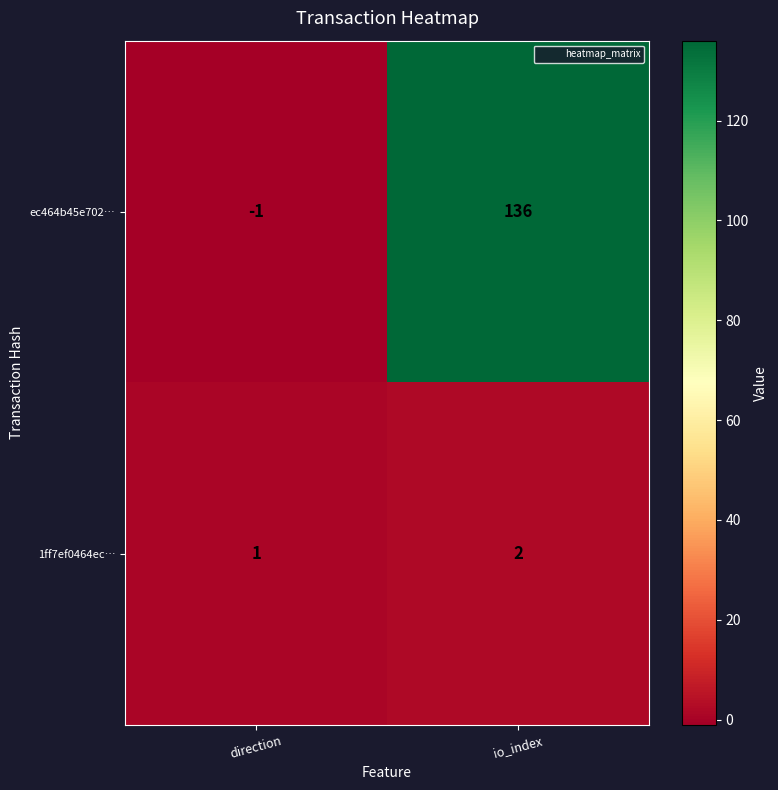

At which label is ec464b45e702… closest to 67?

direction